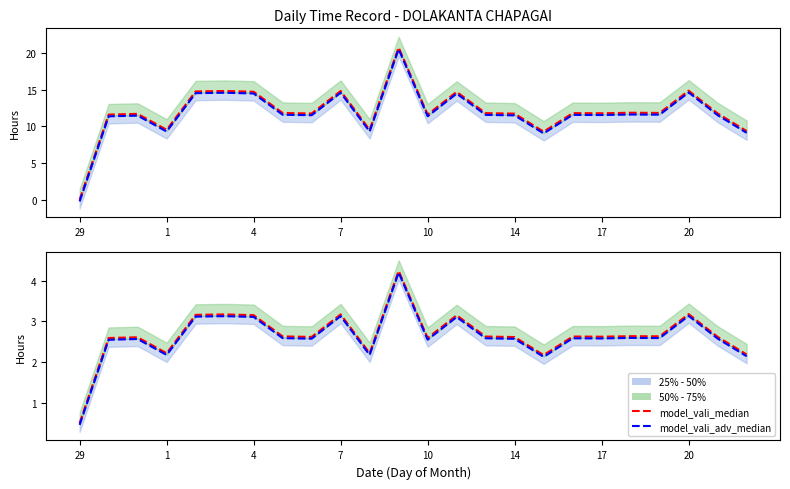

What is the lowest value of the model_vali_adv_median series?

0.5